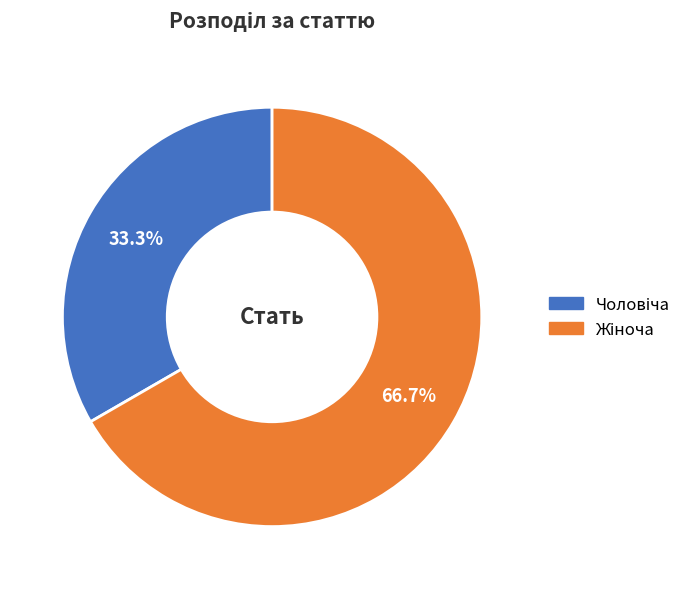

Does any single category account for the majority?

Yes